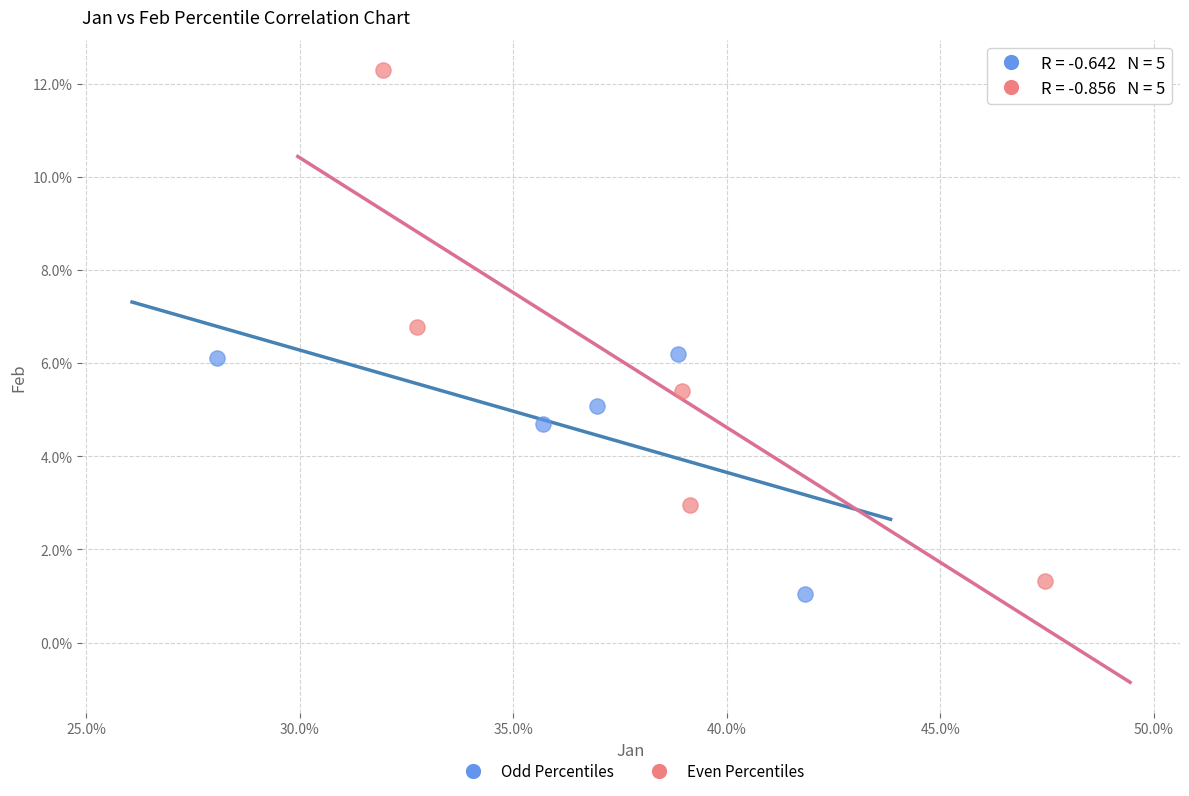

Which series reaches the maximum Y coordinate?

Even Percentiles